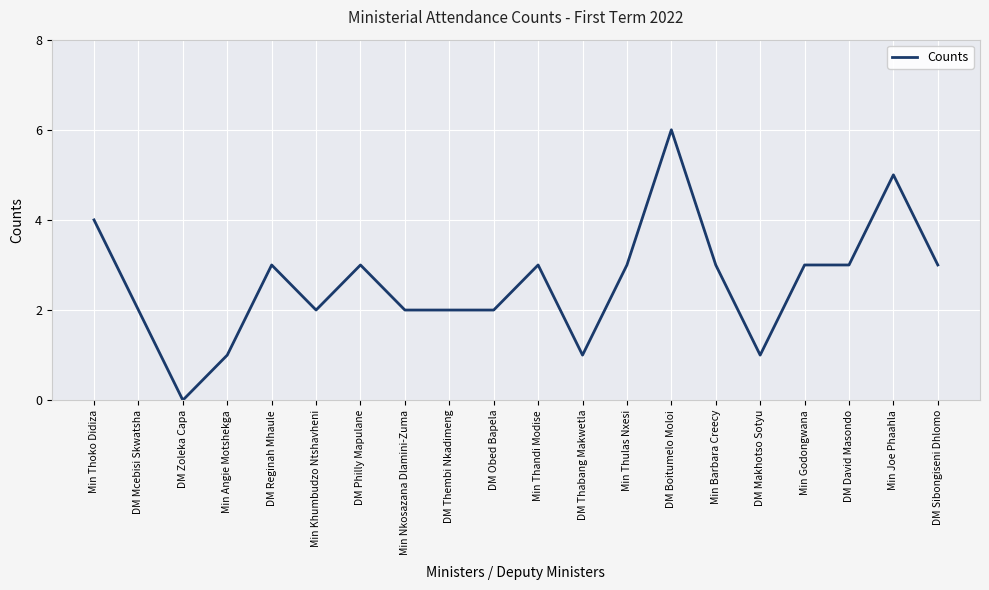

Reading left to right, what are all the values shown in this chart?

Min Thoko Didiza=4	DM Mcebisi Skwatsha=2	DM Zoleka Capa=0	Min Angie Motshekga=1	DM Reginah Mhaule=3	Min Khumbudzo Ntshavheni=2	DM Philly Mapulane=3	Min Nkosazana Dlamini-Zuma=2	DM Thembi Nkadimeng=2	DM Obed Bapela=2	Min Thandi Modise=3	DM Thabang Makwetla=1	Min Thulas Nxesi=3	DM Boitumelo Moloi=6	Min Barbara Creecy=3	DM Makhotso Sotyu=1	Min Godongwana=3	DM David Masondo=3	Min Joe Phaahla=5	DM Sibongiseni Dhlomo=3